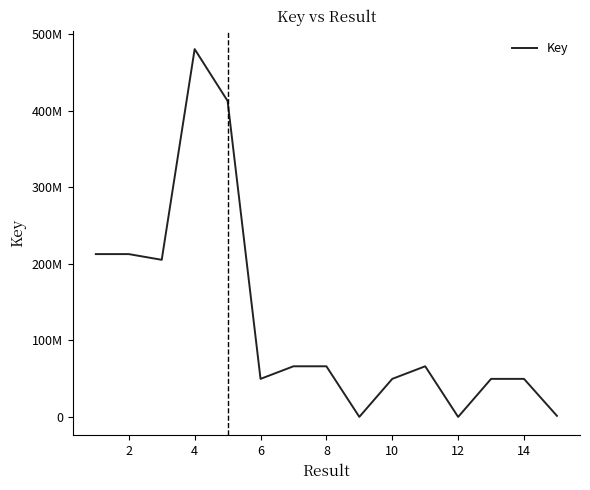

Does the chart display data point markers on the line(s)?

No